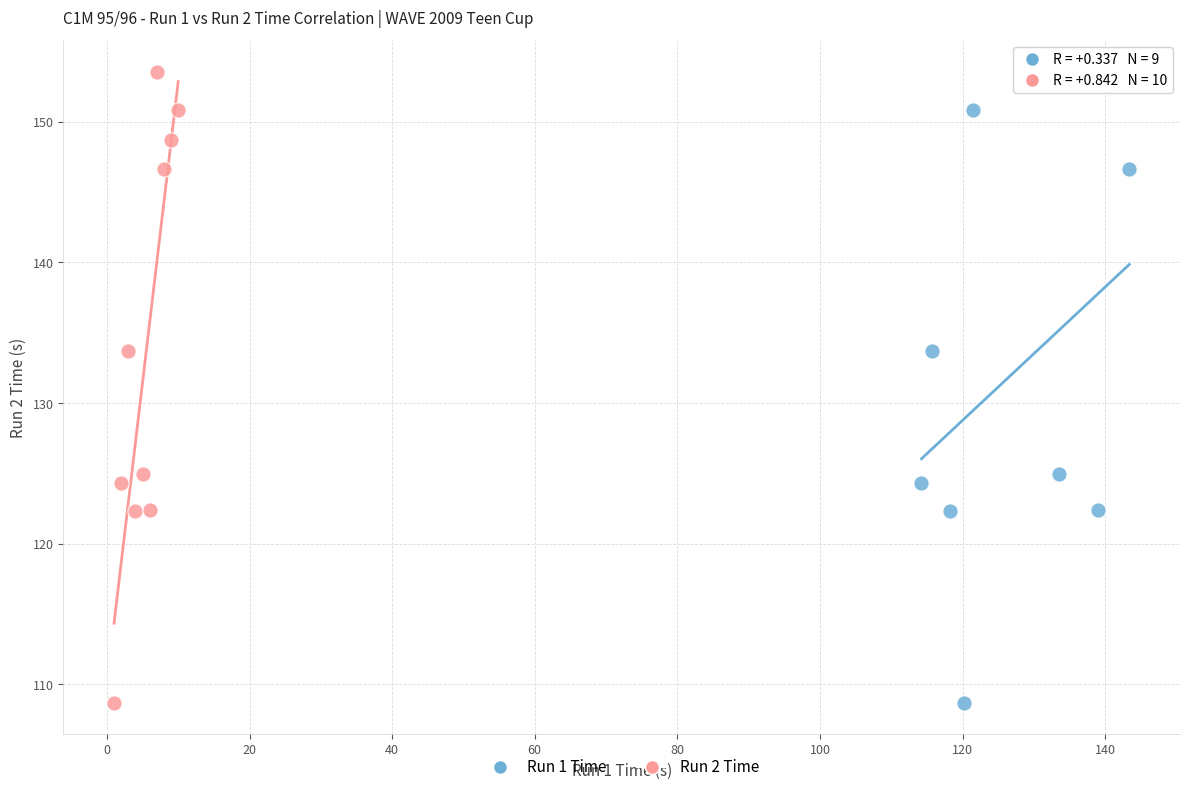

What are all the series names shown in the legend?

Run 1 Time, Run 2 Time